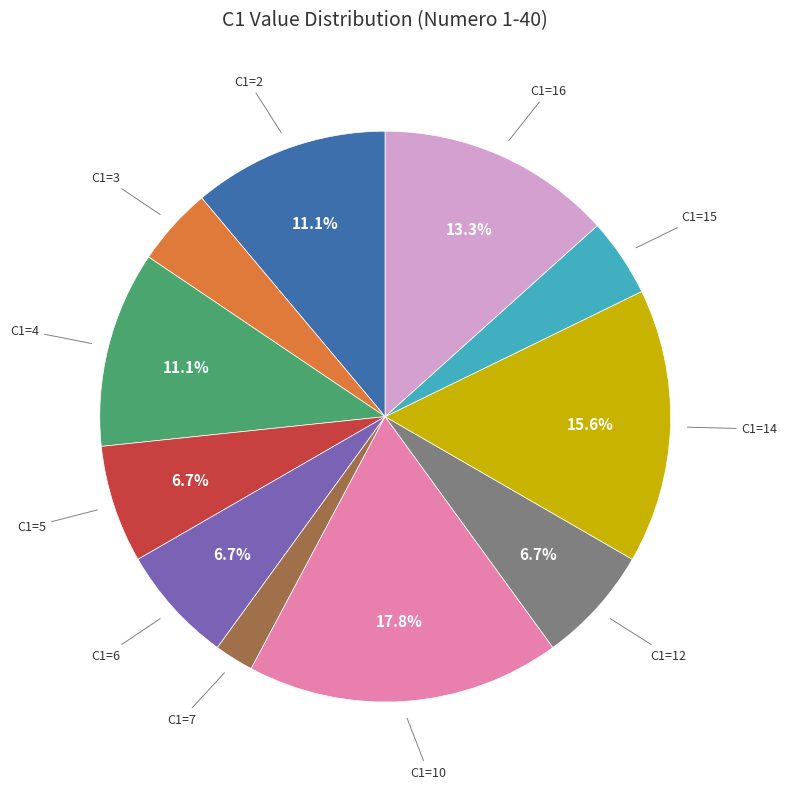

Is there a majority slice in this chart?

No